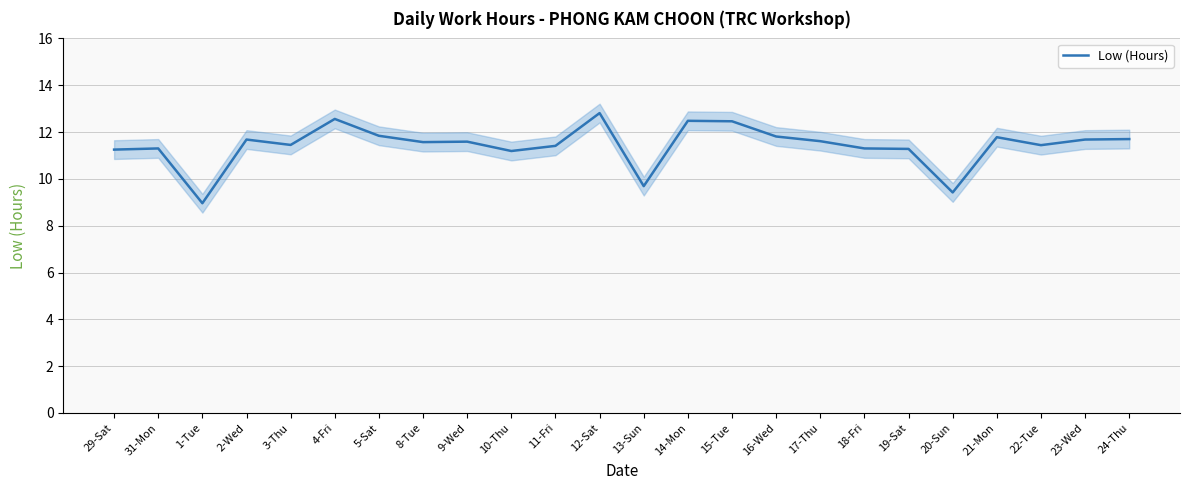

What is the value of the 10th point from the left?

11.2